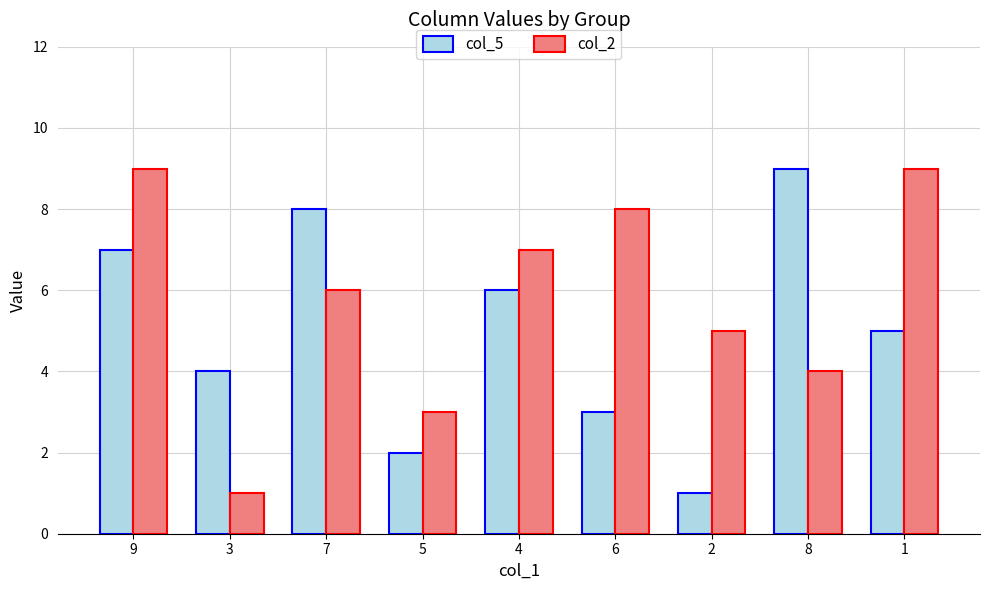

What value does the col_5 series have at 8?

9